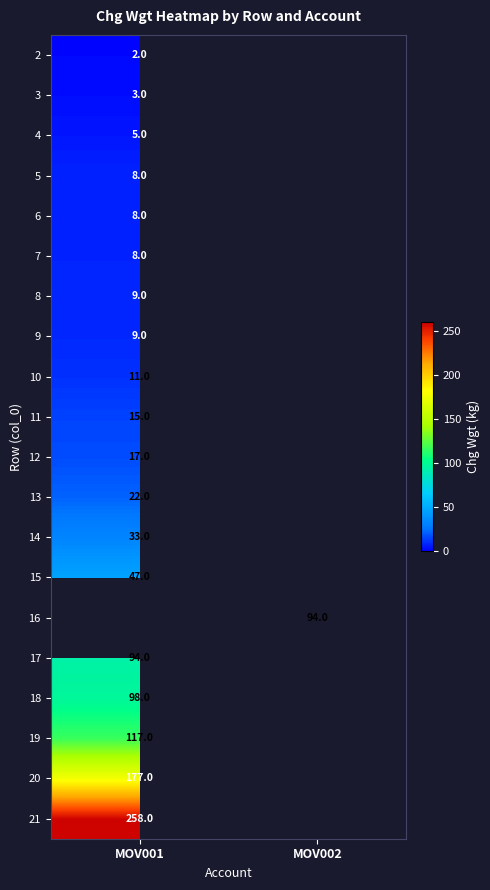

The value of 11 at MOV001 is 5. True or false?

False